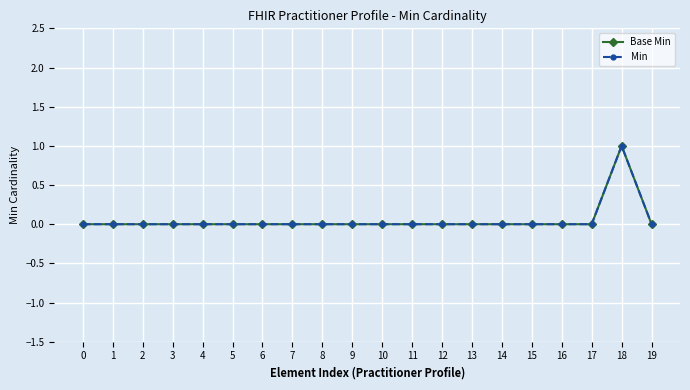

True or false: Min has more than 1 interior local peaks.

False